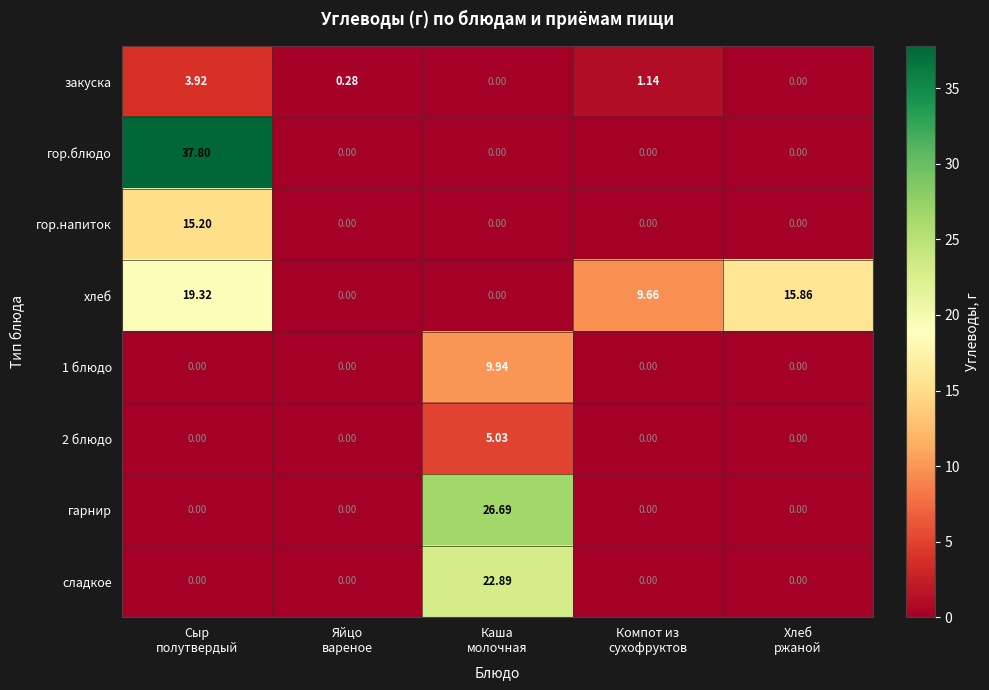

Which series has the largest range (max minus min)?

гор.блюдо